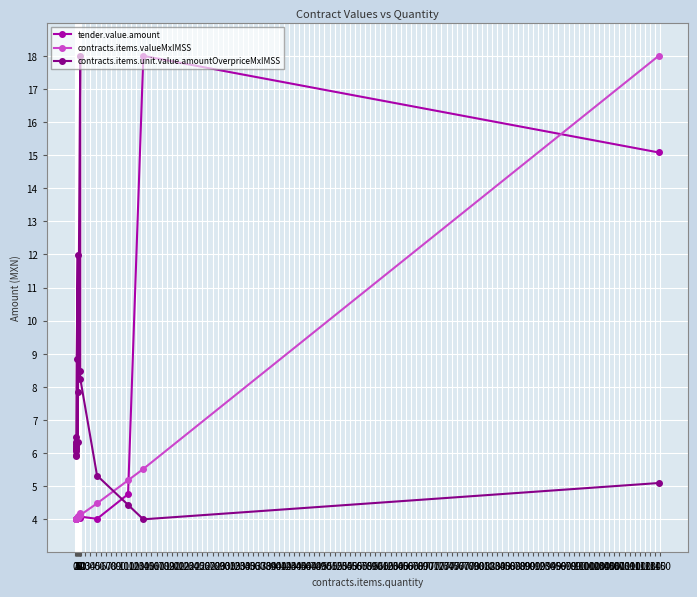

List the series in order of their peak value, lowest first.

tender.value.amount, contracts.items.valueMxIMSS, contracts.items.unit.value.amountOverpriceMxIMSS